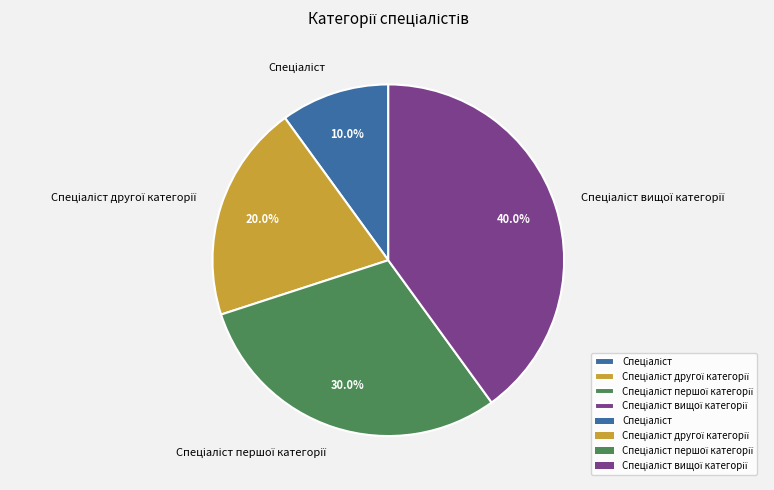

Does any single category account for the majority?

No